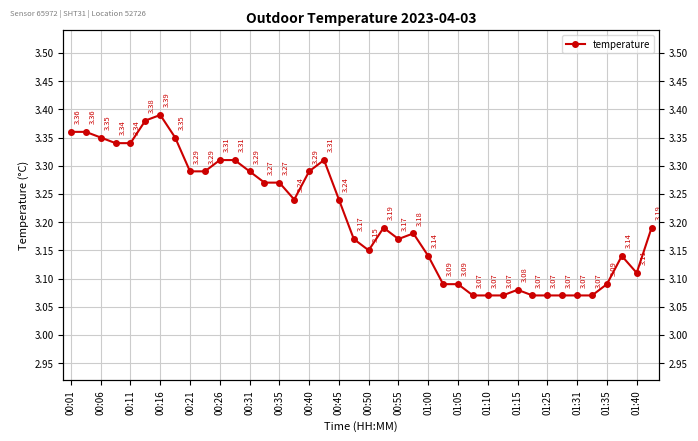

Count the number of data series in this chart.

1